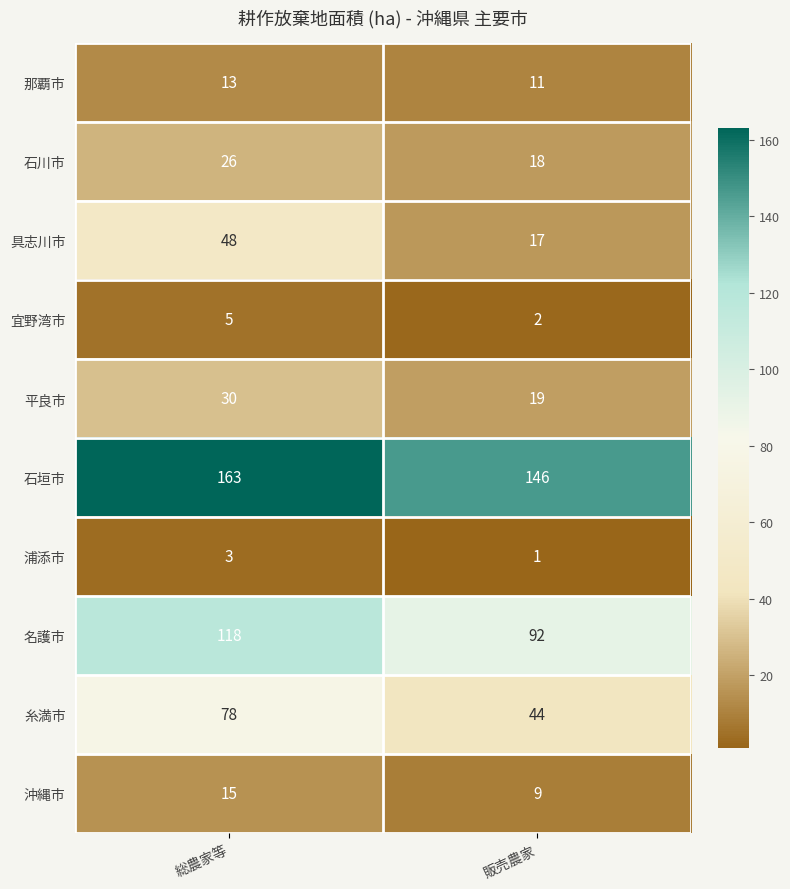

At 総農家等, list the series in order from largest to smallest.

石垣市, 名護市, 糸満市, 具志川市, 平良市, 石川市, 沖縄市, 那覇市, 宜野湾市, 浦添市